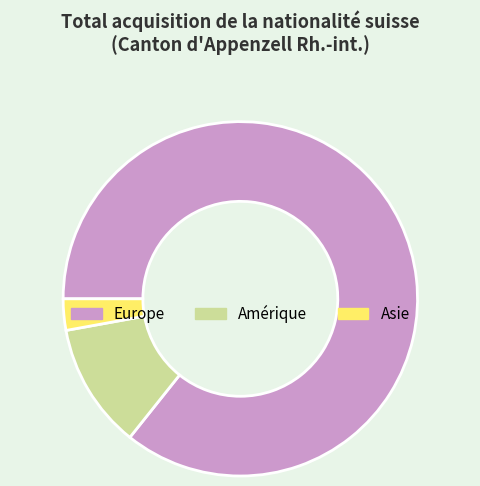

Combined, do Asie and Amérique account for over 50%?

No